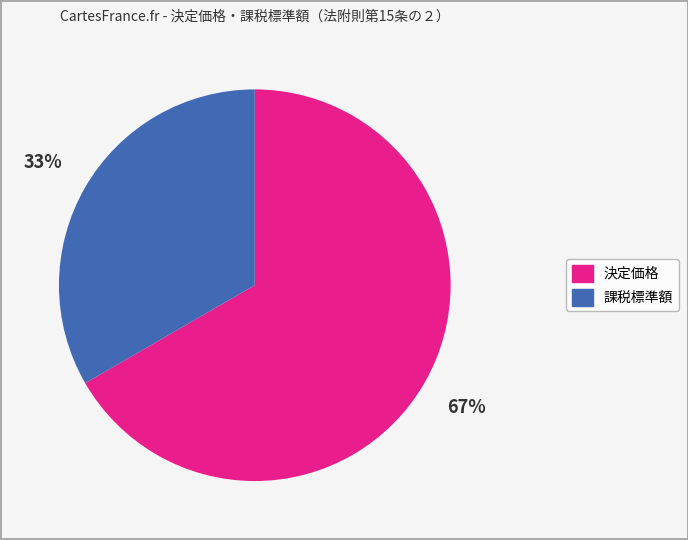

Count the number of slices in the pie.

2